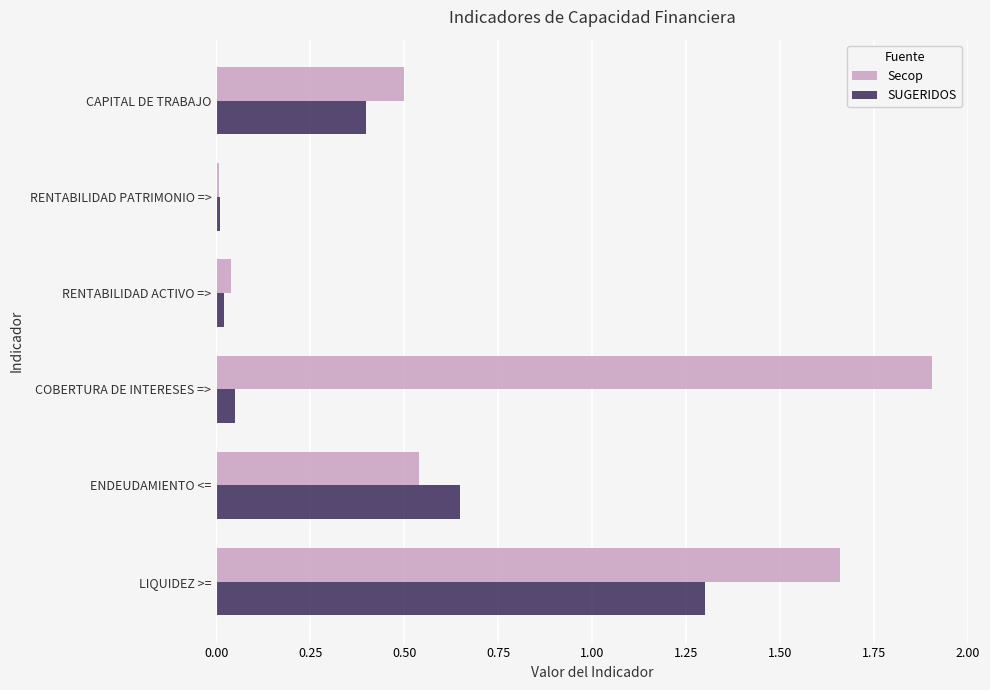

What is the difference between the maximum and minimum values in the SUGERIDOS series?

1.3